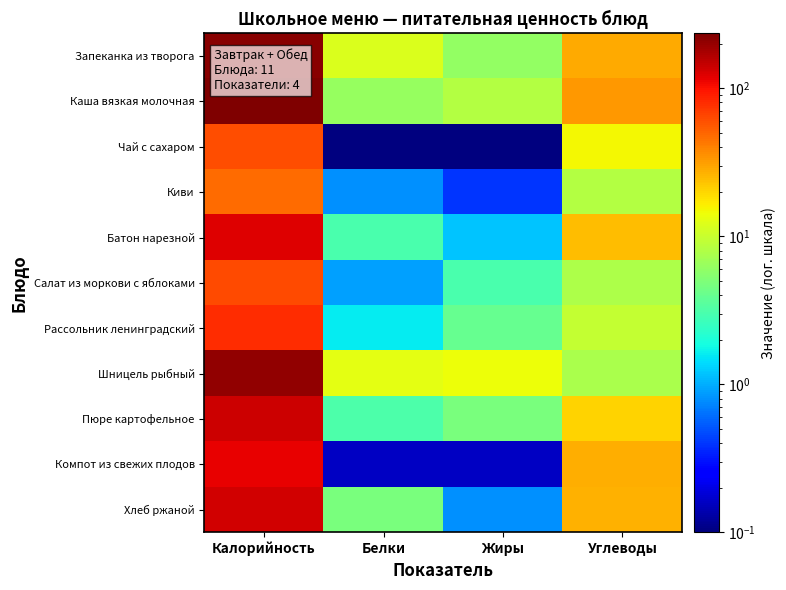

Reading right to left, extract all data points from this chart.

Запеканка из творога: Углеводы=28.1	Жиры=6.1	Белки=11.9	Калорийность=215.0
Каша вязкая молочная: Углеводы=33.3	Жиры=8.3	Белки=6.3	Калорийность=234.0
Чай с сахаром: Углеводы=15.0	Жиры=0.0	Белки=0.1	Калорийность=60.0
Киви: Углеводы=8.1	Жиры=0.4	Белки=0.8	Калорийность=47.0
Батон нарезной: Углеводы=24.6	Жиры=1.2	Белки=3.0	Калорийность=121.0
Салат из моркови с яблоками: Углеводы=7.8	Жиры=3.0	Белки=0.9	Калорийность=62.0
Рассольник ленинградский: Углеводы=9.6	Жиры=4.0	Белки=1.6	Калорийность=81.0
Шницель рыбный: Углеводы=7.4	Жиры=14.0	Белки=12.8	Калорийность=207.0
Пюре картофельное: Углеводы=20.4	Жиры=4.8	Белки=3.1	Калорийность=137.0
Компот из свежих плодов: Углеводы=27.9	Жиры=0.2	Белки=0.2	Калорийность=114.0
Хлеб ржаной: Углеводы=26.8	Жиры=0.8	Белки=4.7	Калорийность=133.0